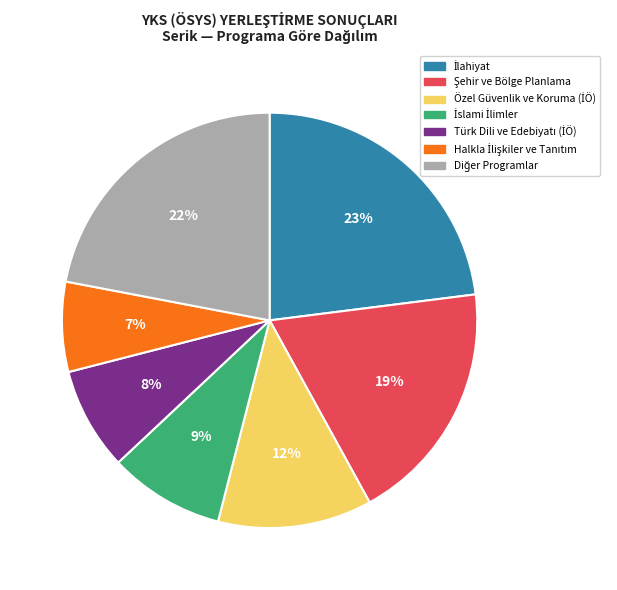

To the nearest percent, what is the average slice percentage?

14%